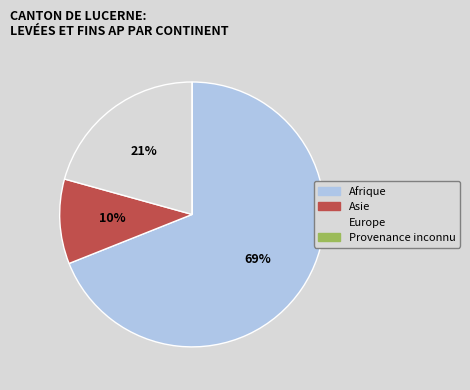

To the nearest percent, what is the average slice percentage?

25%